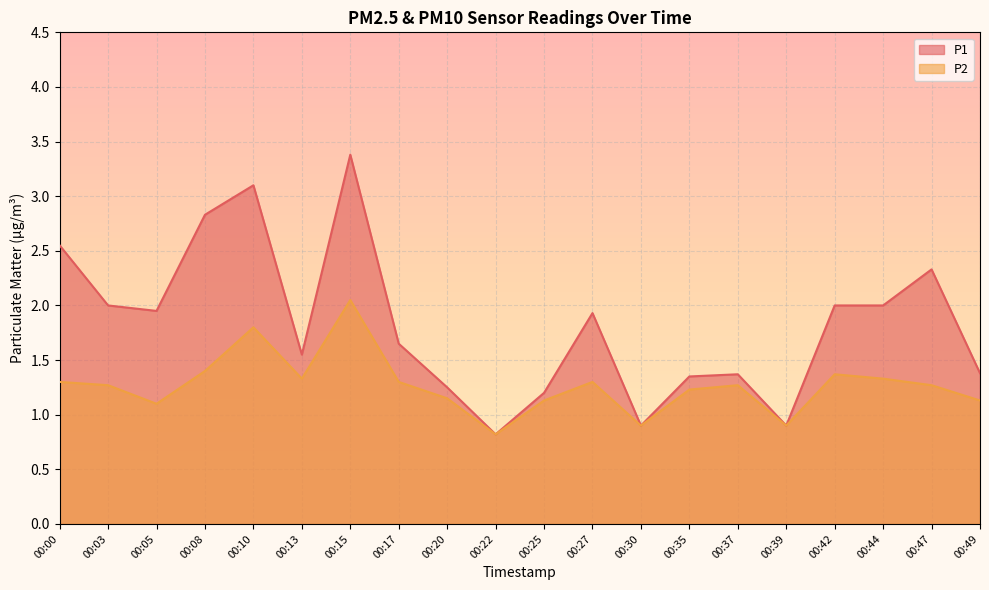

Reading left to right, extract all data points from this chart.

P1: 2.5	2.0	1.9	2.8	3.1	1.6	3.4	1.6	1.2	0.8	1.2	1.9	0.9	1.4	1.4	0.9	2.0	2.0	2.3	1.4
P2: 1.3	1.3	1.1	1.4	1.8	1.3	2.0	1.3	1.1	0.8	1.1	1.3	0.9	1.2	1.3	0.9	1.4	1.3	1.3	1.1